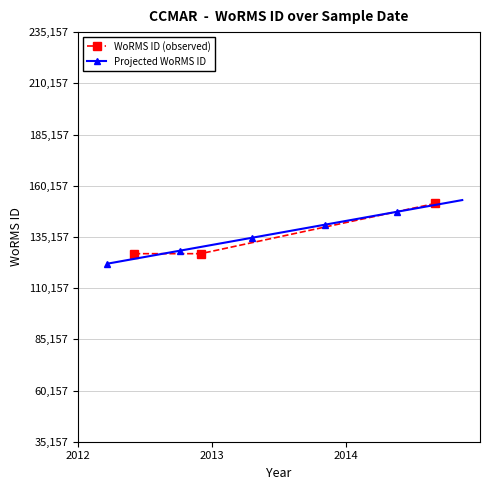

What is the label of the 2nd point from the right?

2014-09-01